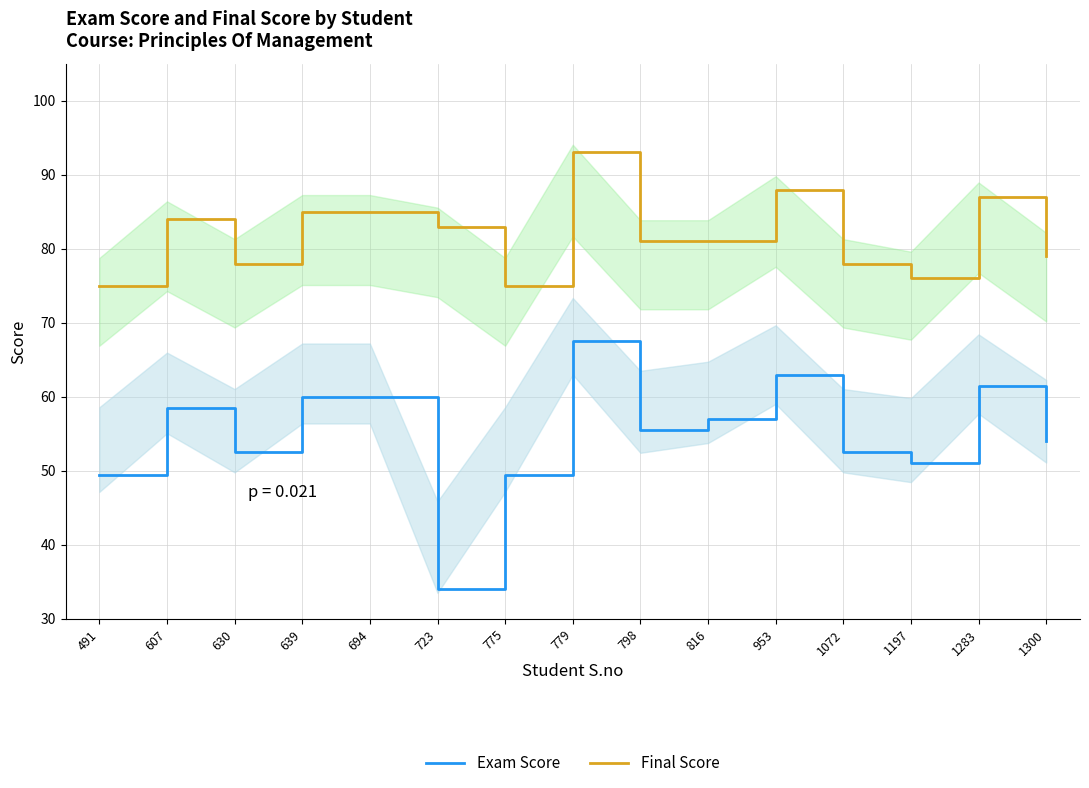

Where does the Final Score series first go above 81?

607